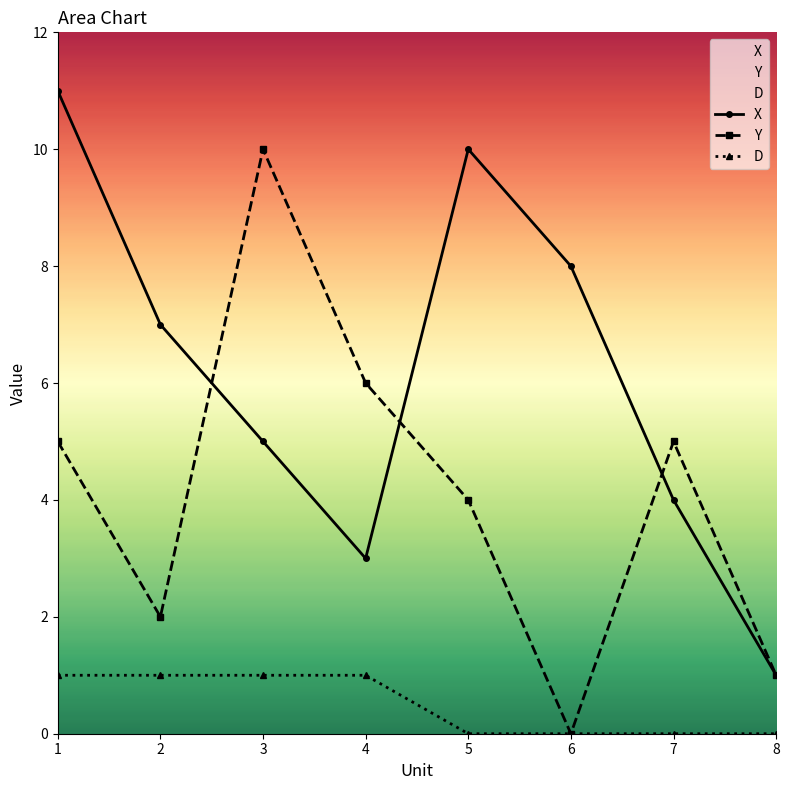

Which series changed the most between 3 and 6?

Y